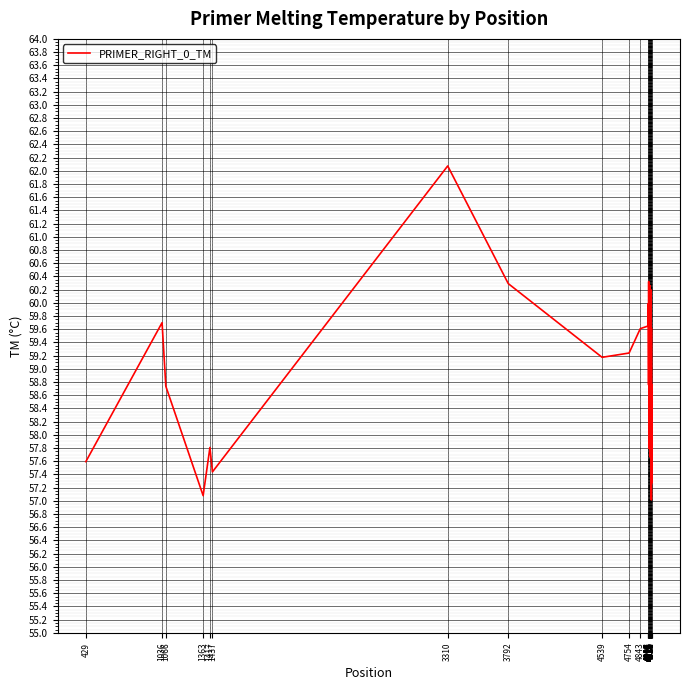

What is the difference between the maximum and minimum values?

5.1